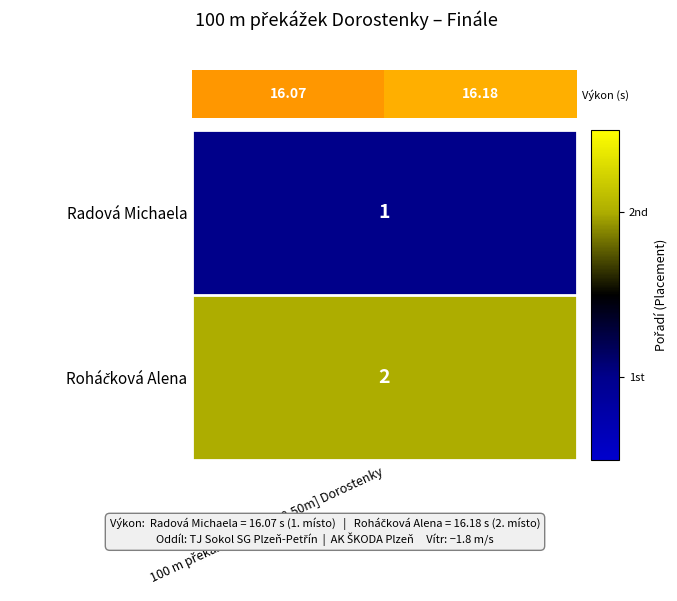

Is it true that the value at 100 m překážek [76,2cm-8,50m] Dorostenky is 9.9?

False